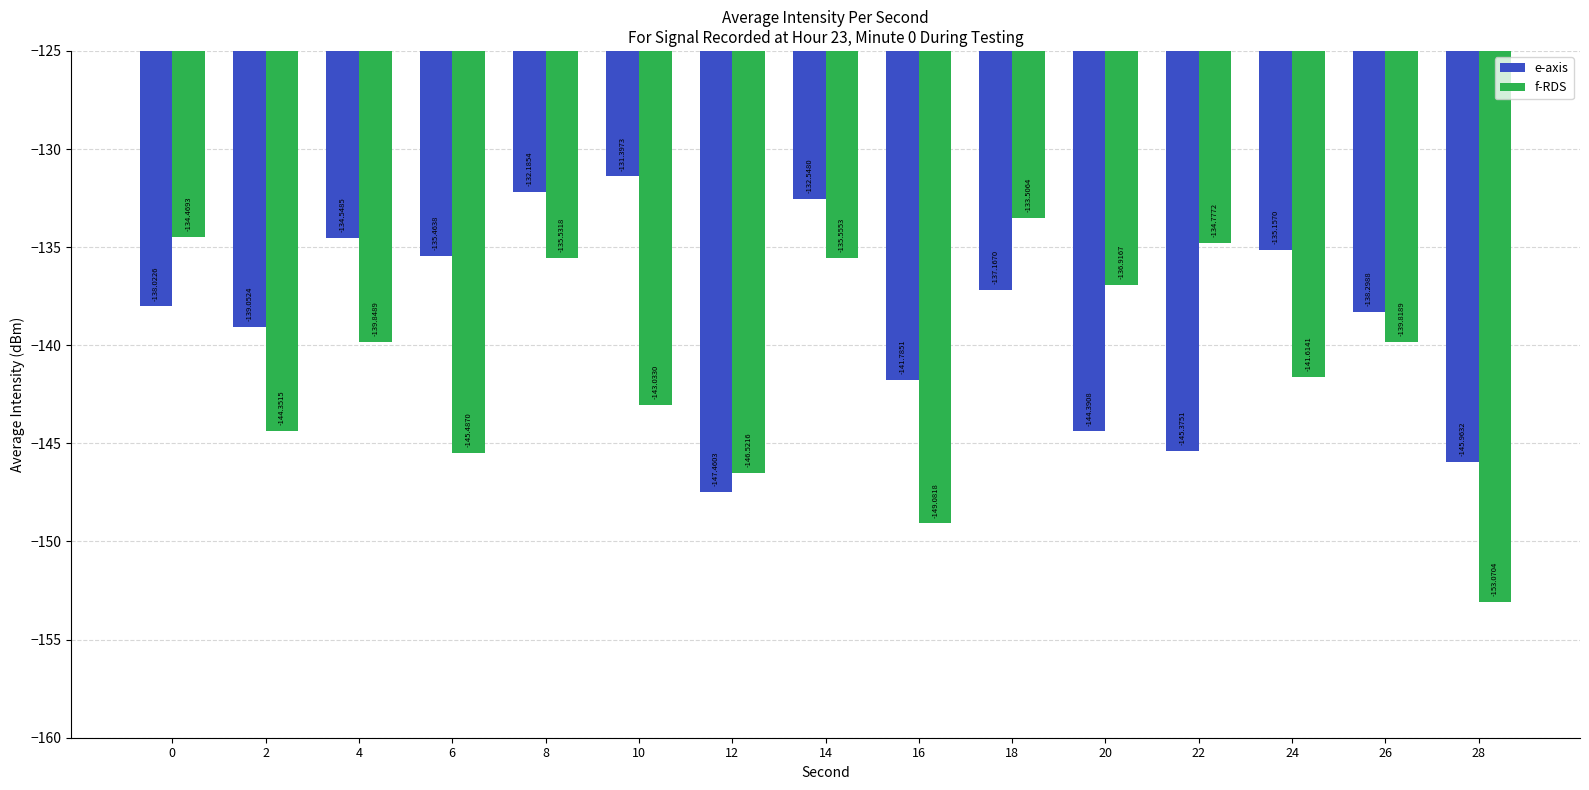

The e-axis series shows -221.4 at 4. True or false?

False